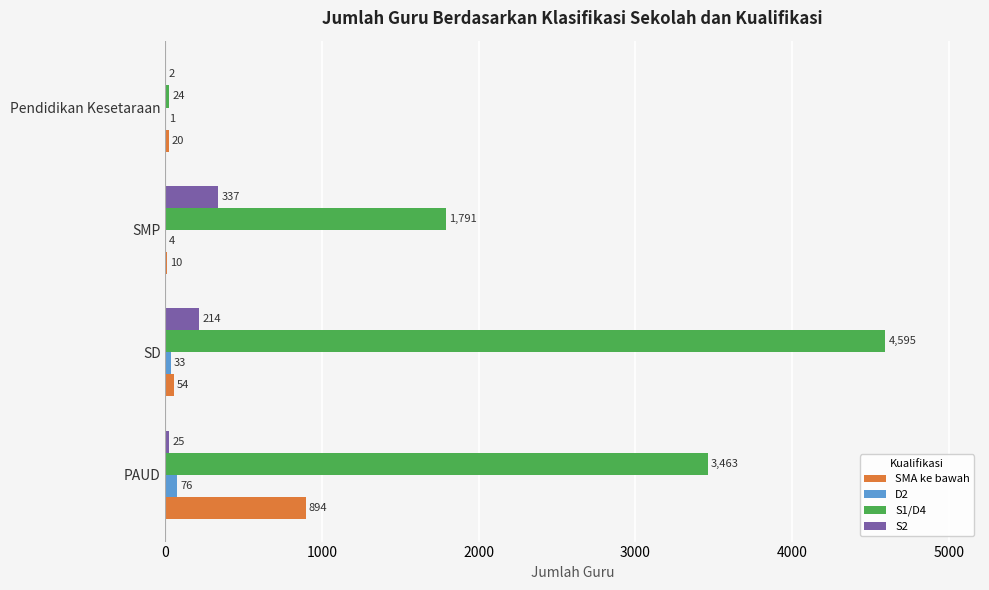

What is the sum of the S2 values at SMP and PAUD?

362